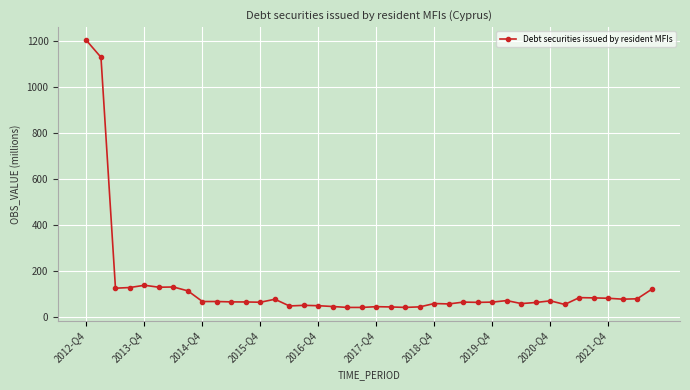

What is the sum of all values?

5138.7